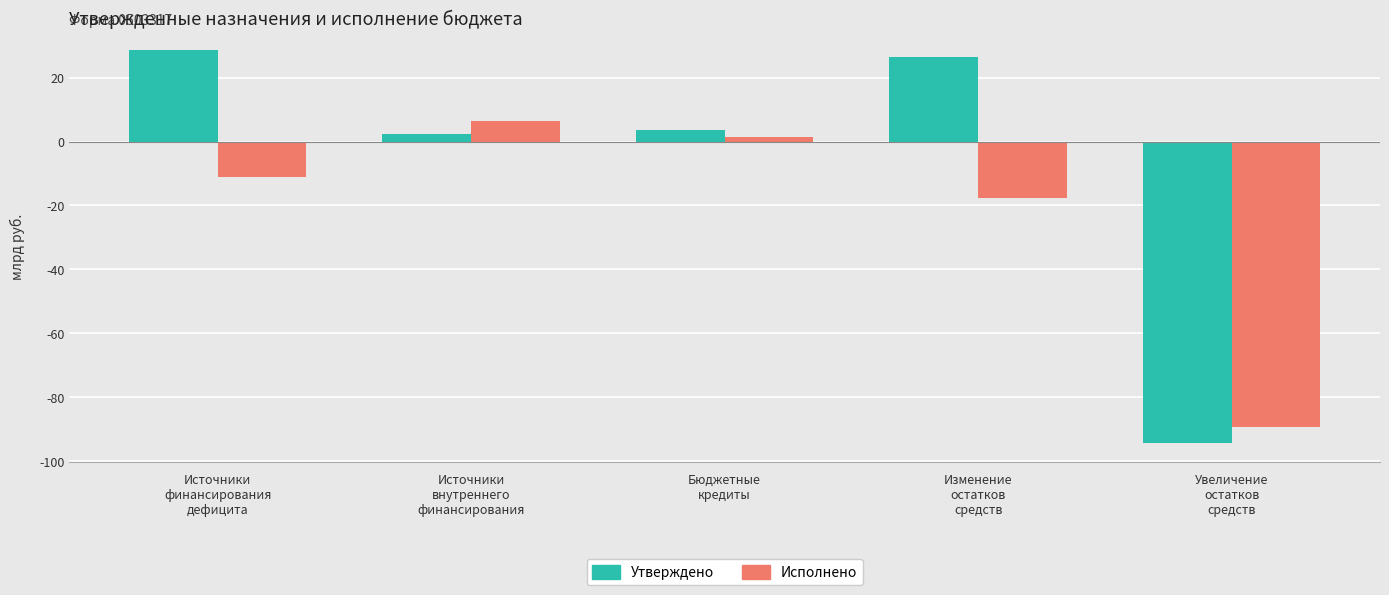

Are the bars horizontal?

No